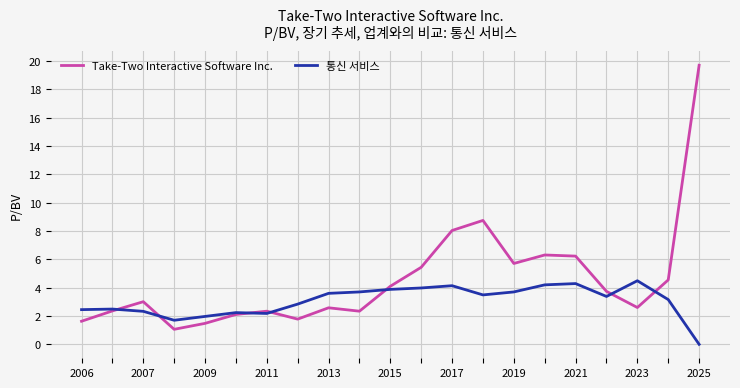

Which series has the largest total across all categories?

Take-Two Interactive Software Inc.